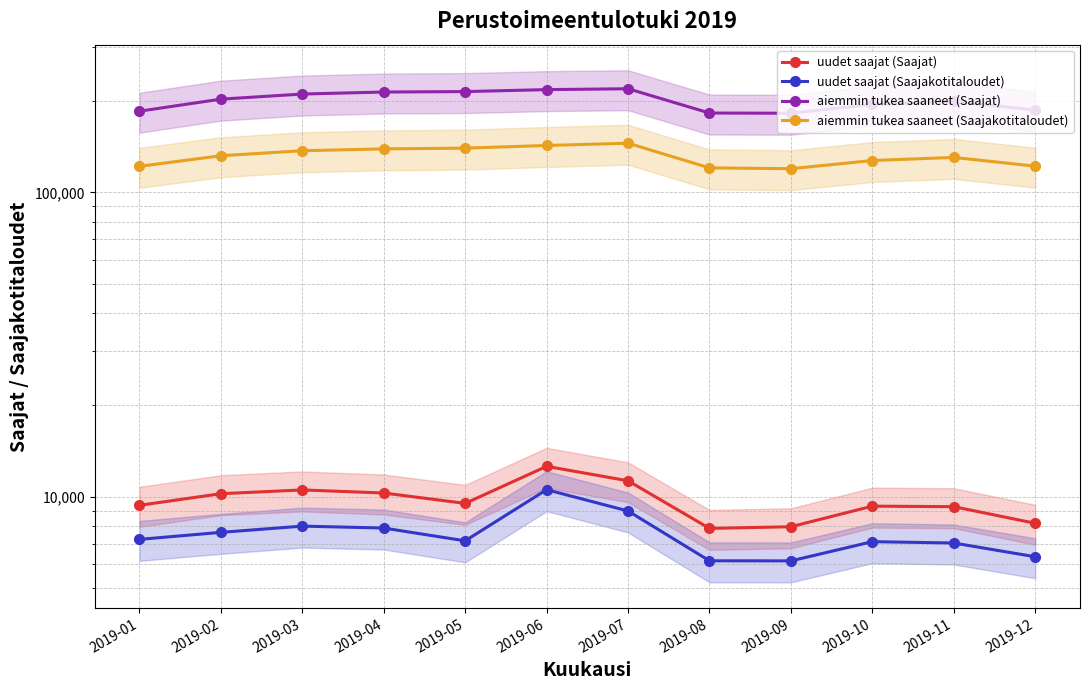

Reading left to right, extract all data points from this chart.

uudet saajat (Saajat): 2019-01=9369	2019-02=10228	2019-03=10525	2019-04=10283	2019-05=9506	2019-06=12581	2019-07=11278	2019-08=7868	2019-09=7966	2019-10=9310	2019-11=9273	2019-12=8177
uudet saajat (Saajakotitaloudet): 2019-01=7240	2019-02=7635	2019-03=8004	2019-04=7889	2019-05=7161	2019-06=10545	2019-07=8975	2019-08=6157	2019-09=6153	2019-10=7116	2019-11=7044	2019-12=6348
aiemmin tukea saaneet (Saajat): 2019-01=184759	2019-02=202392	2019-03=210371	2019-04=213588	2019-05=214309	2019-06=217511	2019-07=218960	2019-08=182206	2019-09=181927	2019-10=194521	2019-11=199112	2019-12=186369
aiemmin tukea saaneet (Saajakotitaloudet): 2019-01=121746	2019-02=131921	2019-03=136995	2019-04=138912	2019-05=139727	2019-06=142548	2019-07=145013	2019-08=120327	2019-09=119582	2019-10=127211	2019-11=130245	2019-12=121892